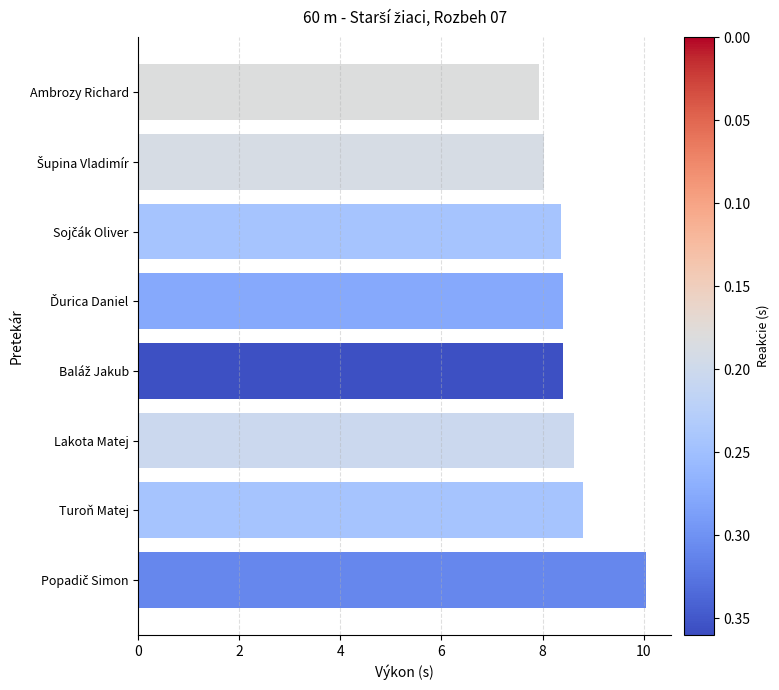

Reading top to bottom, extract all data points from this chart.

7.9	8.0	8.4	8.4	8.4	8.6	8.8	10.0